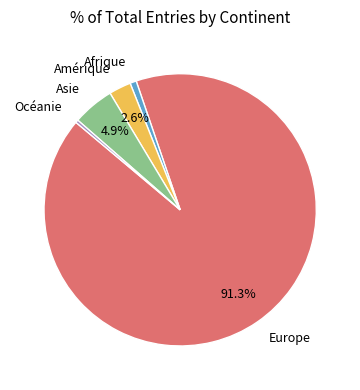

Is there any slice that represents more than half of the pie?

Yes